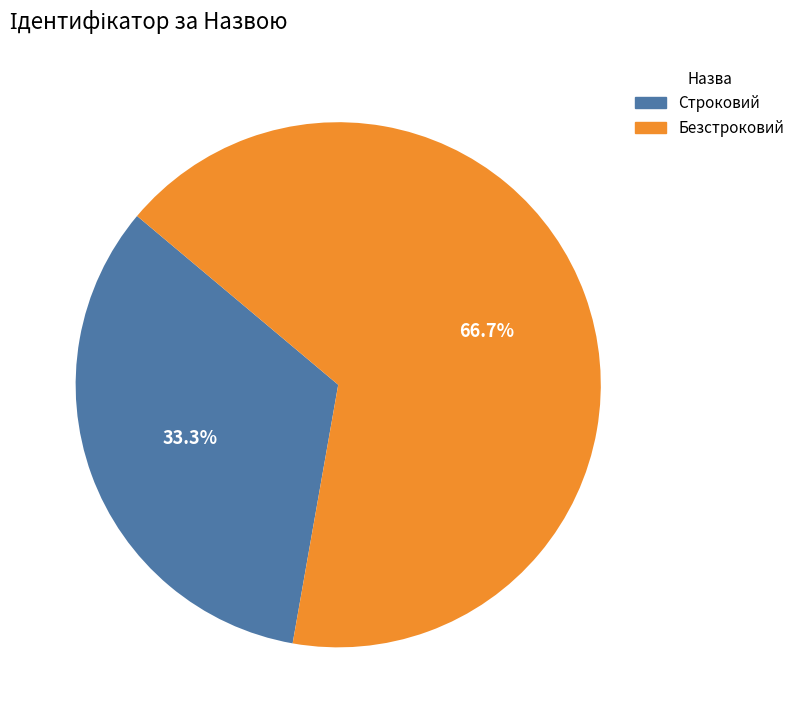

To the nearest percent, what is the difference between the Строковий and Безстроковий slice percentages?

33%